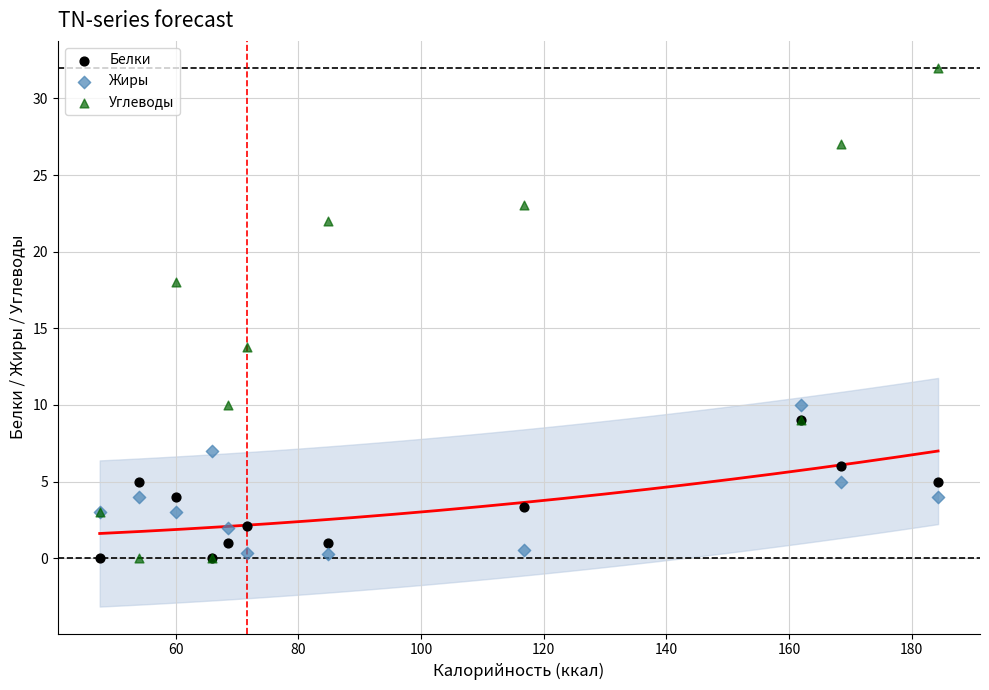

What are all the series names shown in the legend?

Белки, Жиры, Углеводы